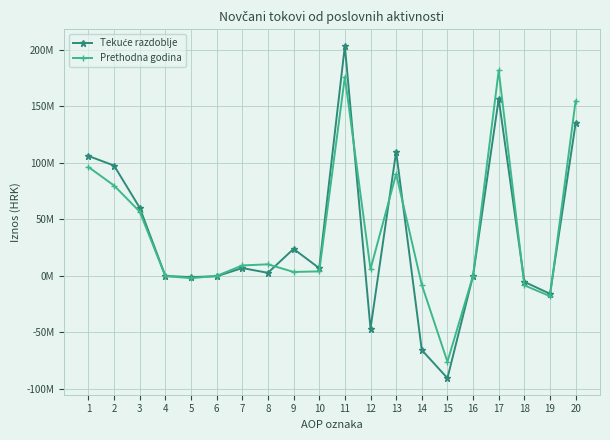

The Tekuće razdoblje series shows 6614918 at 10. True or false?

True